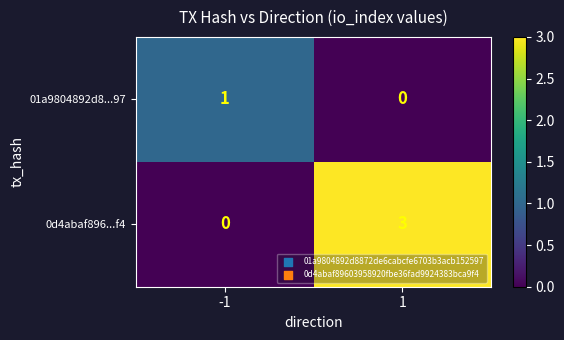

The value of 01a9804892d8...97 at -1 is 2. True or false?

False